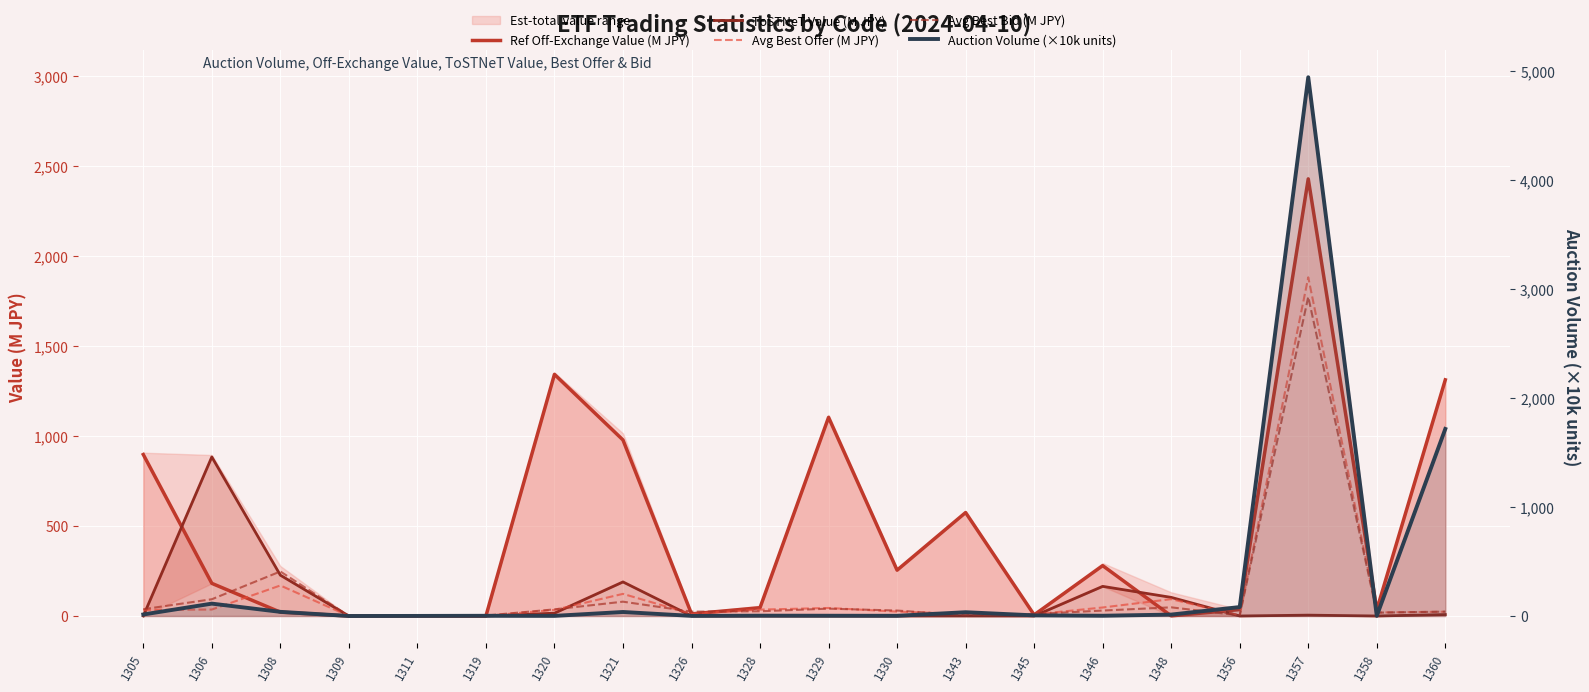

Which series has the largest total across all categories?

Ref Off-Exchange Value (M JPY)